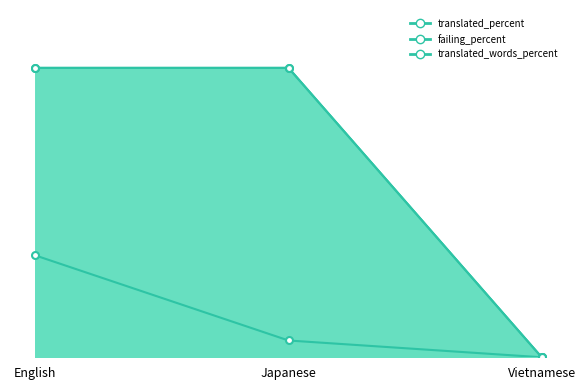

Between English and Japanese, which series saw the biggest shift?

failing_percent_line